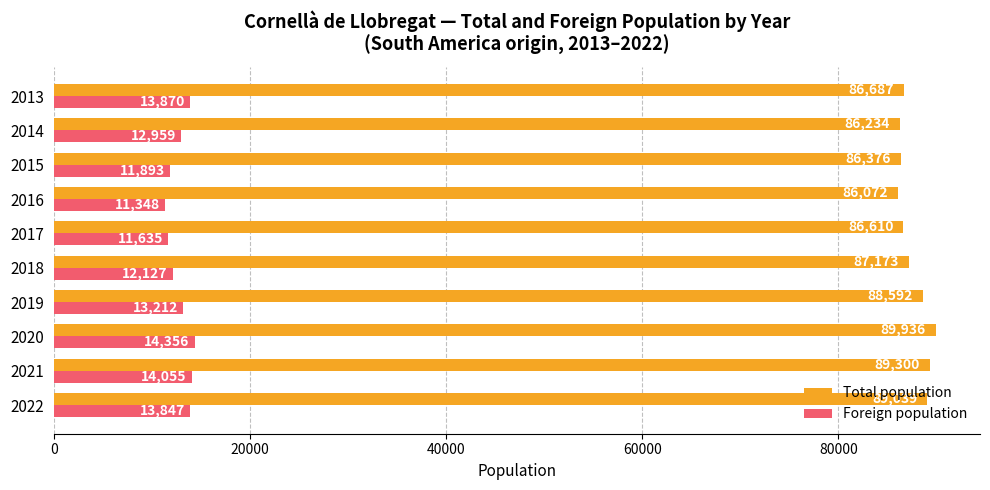

List the series in order of their overall mean, highest first.

Total population, Foreign population